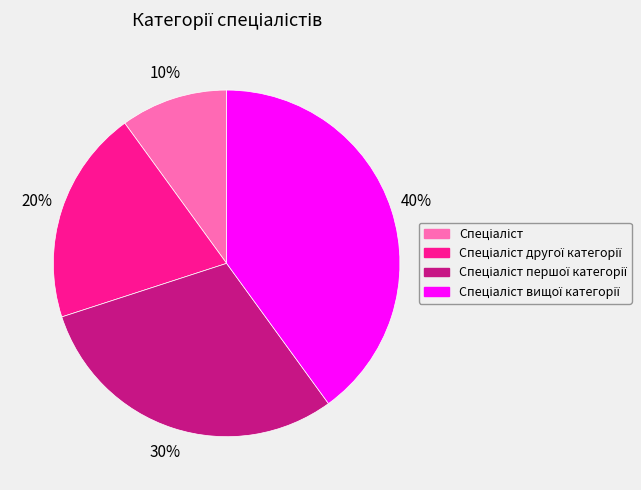

To the nearest percent, what is the average slice percentage?

25%